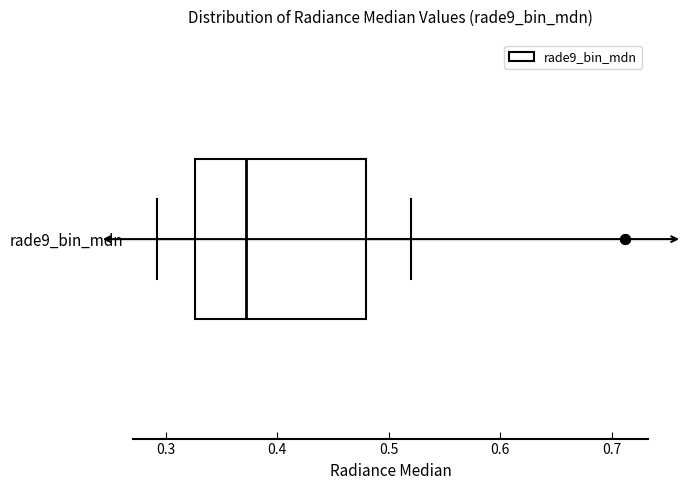

Read this box plot against the x-axis: the position of the median line, the range covered by the box, and the ends of both whiskers. The values are not printed on the chart, so give them approximately, as read against the axis.

median 0.37, box 0.33 to 0.48, whiskers 0.29 to 0.52